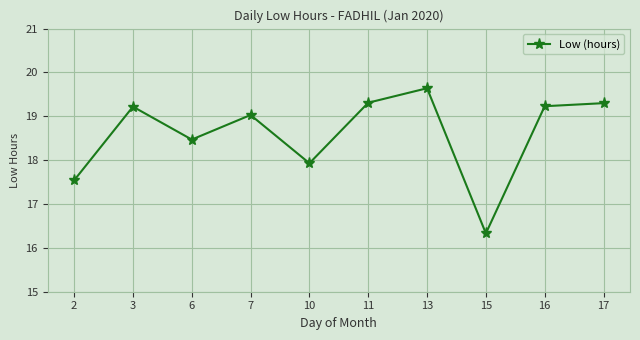

Does the chart display data point markers on the line(s)?

Yes